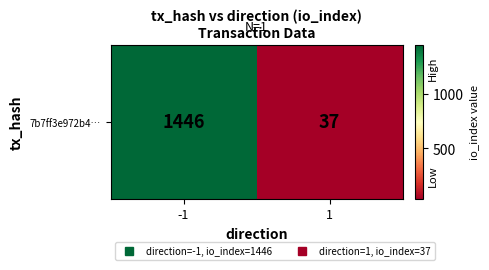

At which label is the value closest to 741?

1